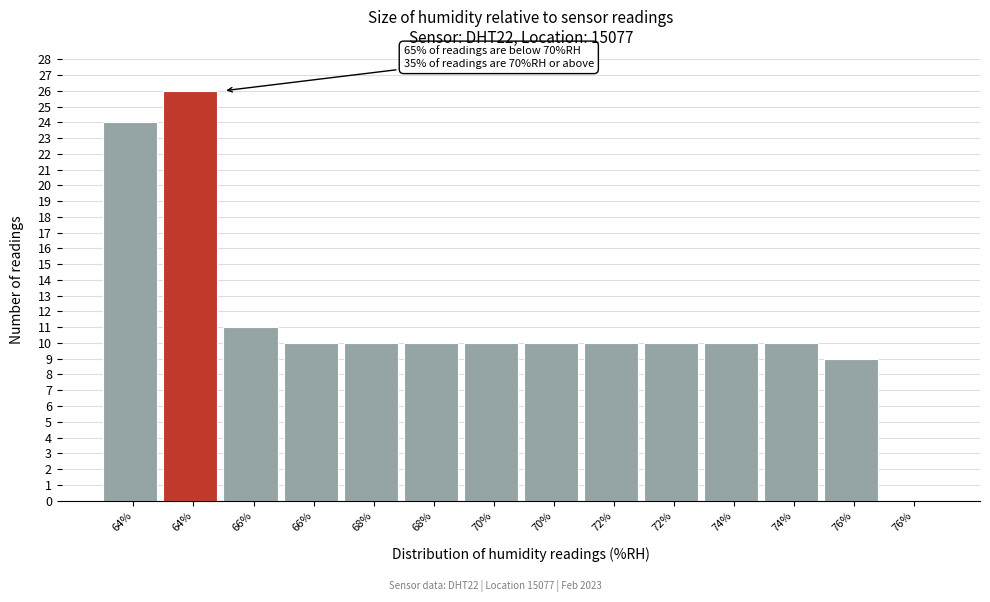

How many values are above zero?

13